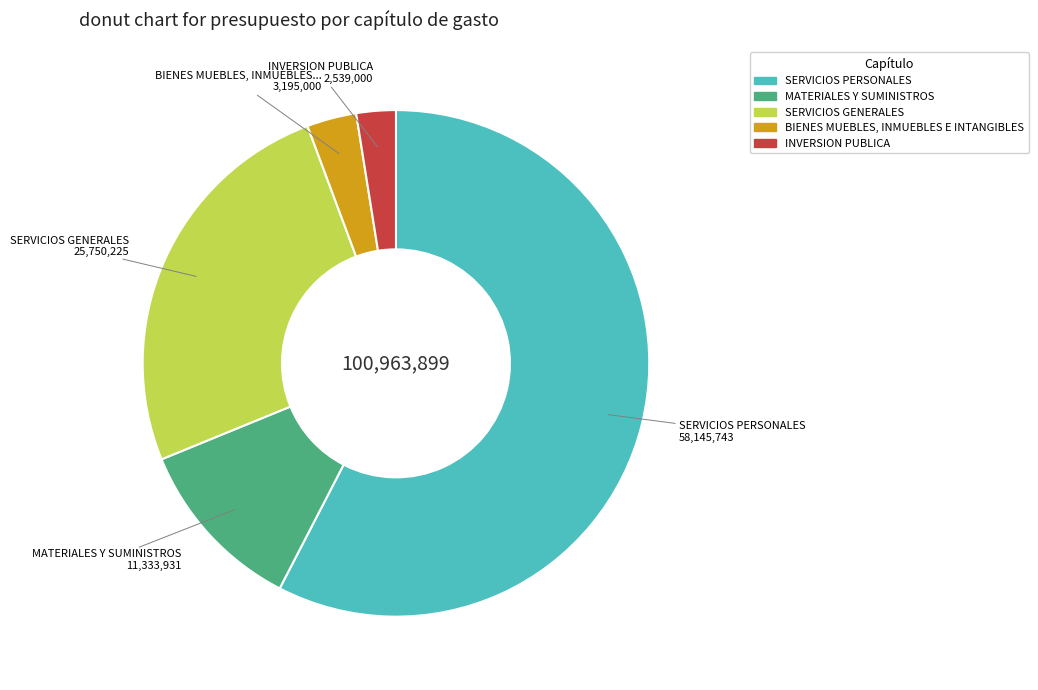

Does any single category account for the majority?

Yes